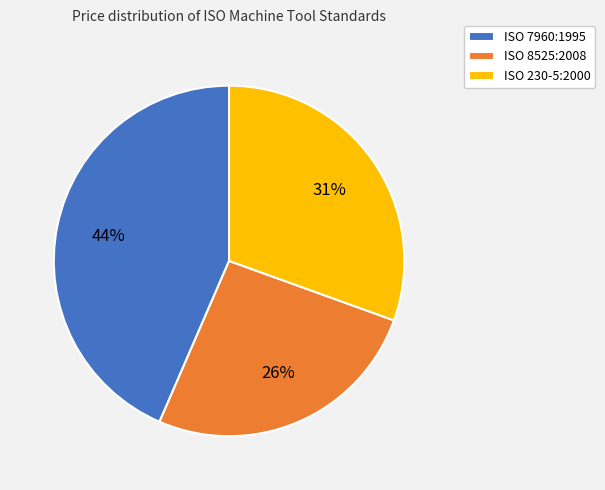

Is there a majority slice in this chart?

No